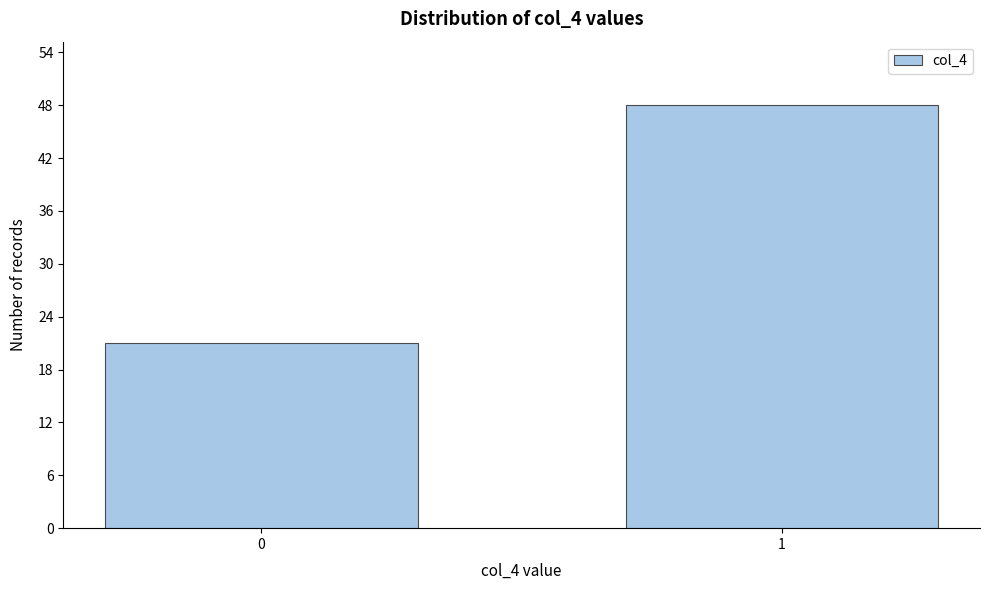

Reading right to left, transcribe all the data shown in this chart.

48	21